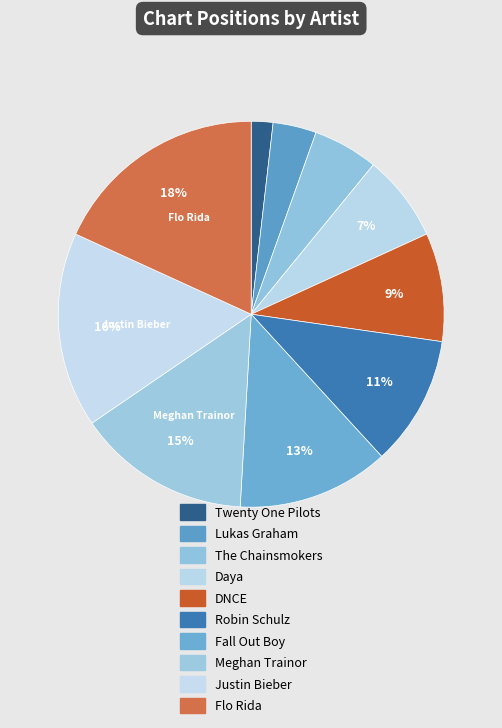

How many segments does this pie chart have?

10